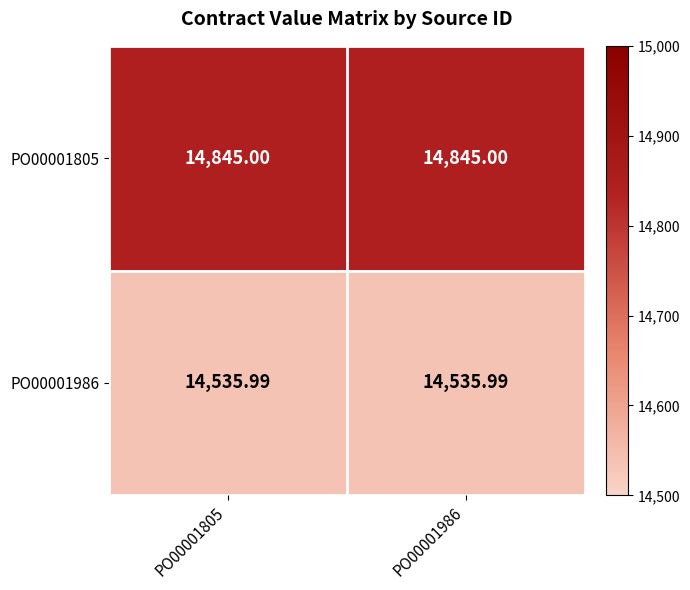

Is the value of PO00001805 at PO00001986 greater than the value of PO00001986 at PO00001986?

Yes